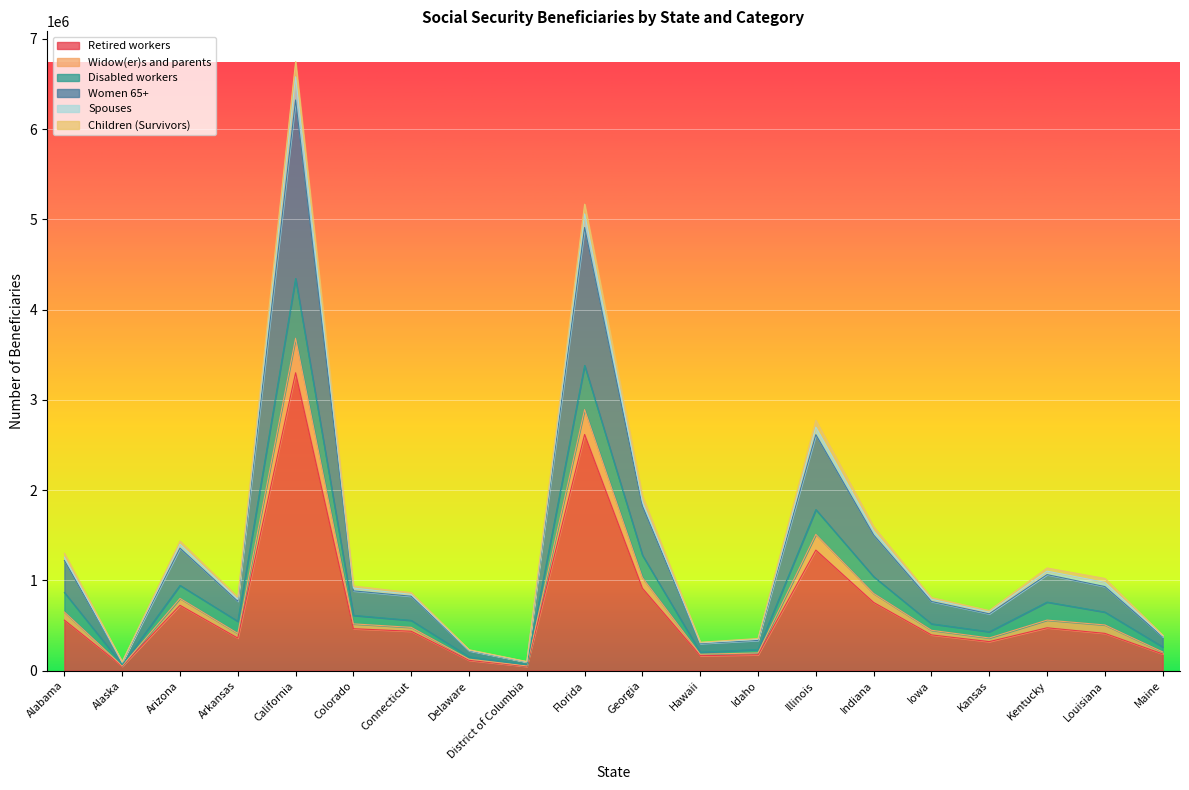

What are all the series names shown in the legend?

Retired workers, Widow(er)s and parents, Disabled workers, Women 65+, Spouses, Children (Survivors)